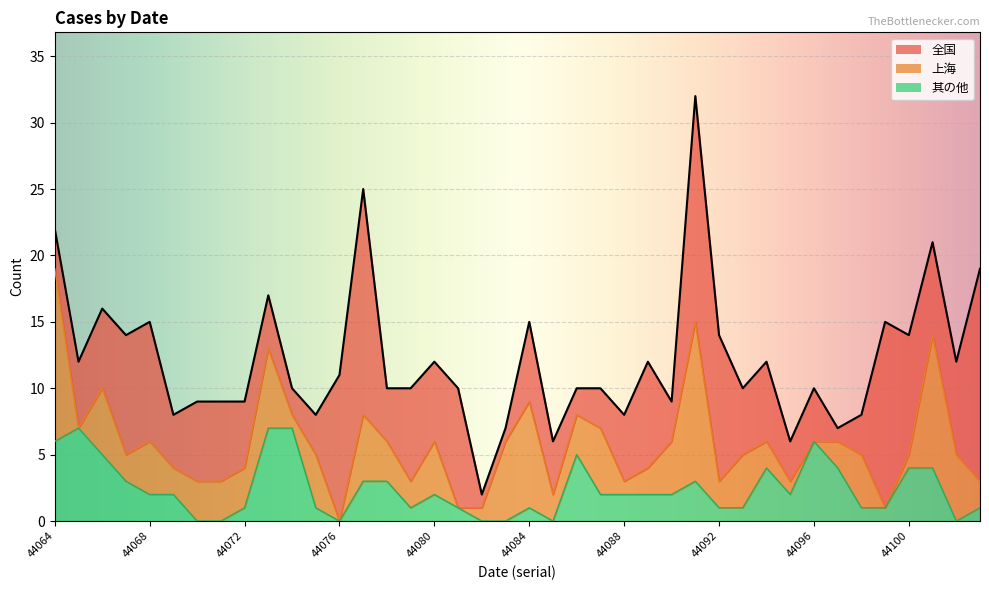

True or false: 全国 has more than 2 interior local peaks.

True